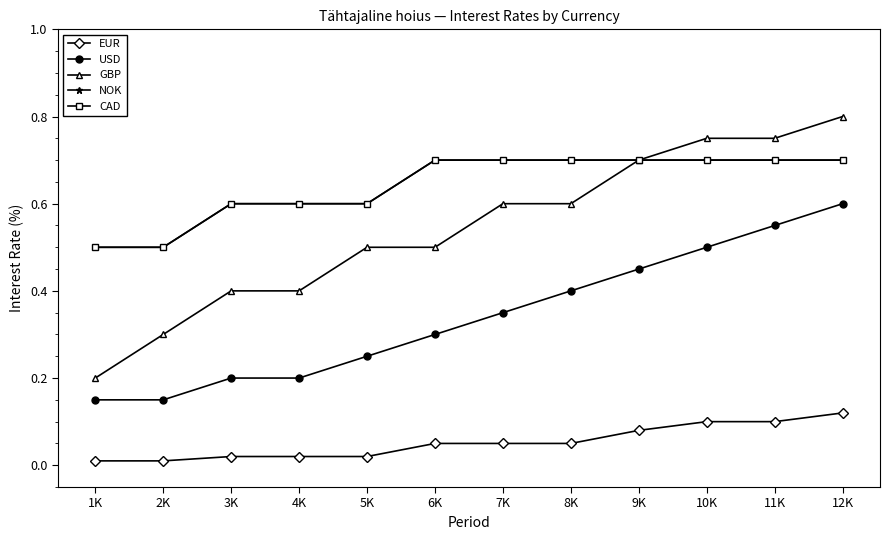

Is this an area chart (filled region under the line)?

No